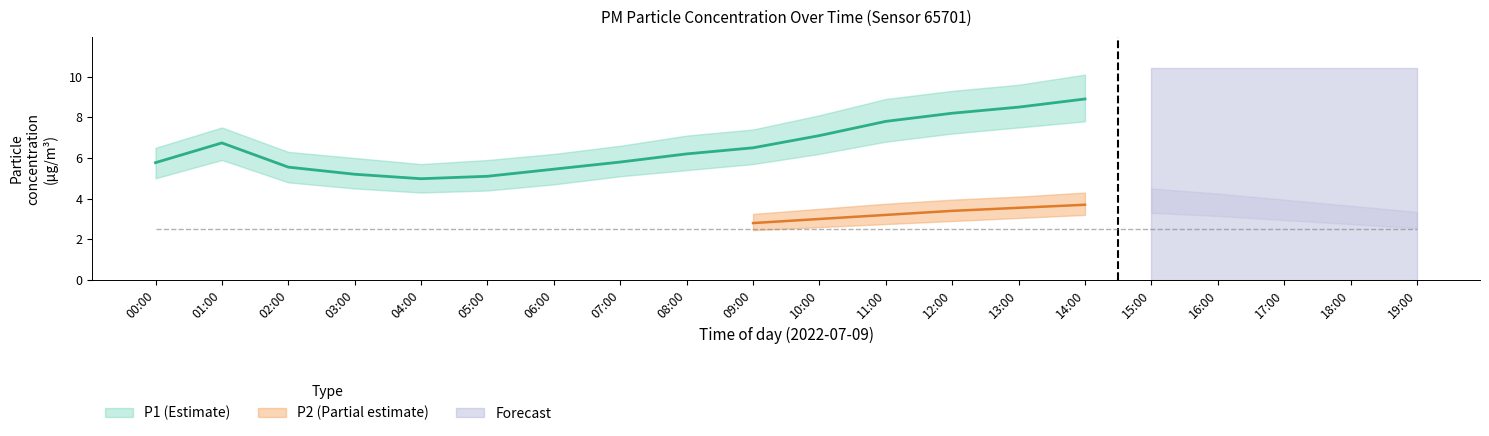

Which series has the largest total across all categories?

P1_upper